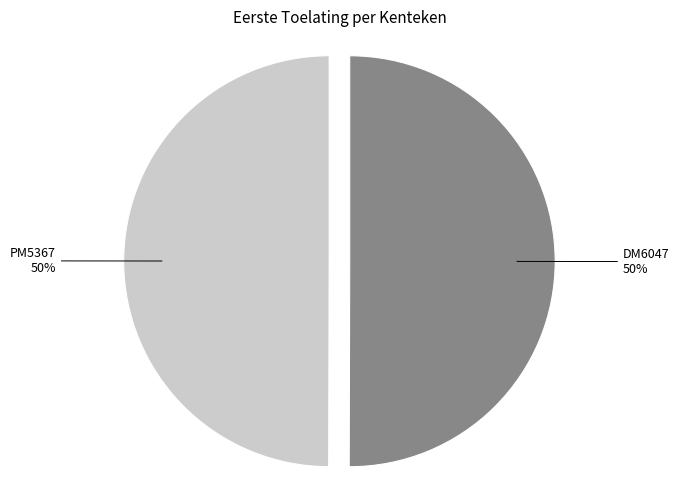

Approximately how many times larger is the value at PM5367 compared to DM6047?

1.0